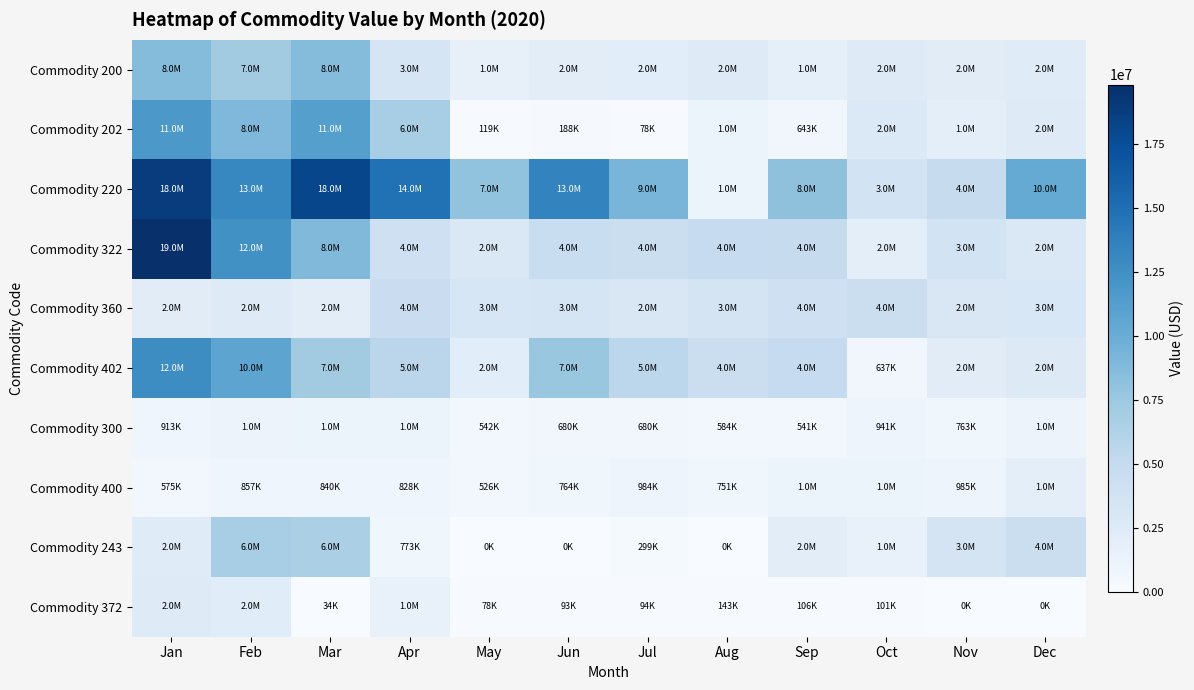

Reading left to right, list all the values displayed in this chart.

Commodity 200: Jan=8675391	Feb=7188810	Mar=8608043	Apr=3360407	May=1590552	Jun=2025328	Jul=2111173	Aug=2413194	Sep=1782164	Oct=2470823	Nov=2196761	Dec=2365936
Commodity 202: Jan=11805061	Feb=8921406	Mar=11209411	Apr=6831099	May=119532	Jun=188219	Jul=78498	Aug=1214898	Sep=643822	Oct=2760477	Nov=1917692	Dec=2428774
Commodity 220: Jan=18865239	Feb=13188753	Mar=18068836	Apr=14816210	May=7992302	Jun=13442970	Jul=9275405	Aug=1197237	Sep=8147334	Oct=3699621	Nov=4866238	Dec=10256410
Commodity 322: Jan=19831723	Feb=12437181	Mar=8844407	Apr=4076612	May=2886726	Jun=4622653	Jul=4415917	Aug=4920532	Sep=4864005	Oct=2003141	Nov=3699771	Dec=2849755
Commodity 360: Jan=2220766	Feb=2467506	Mar=2085533	Apr=4542002	May=3189022	Jun=3383603	Jul=2989197	Aug=3465691	Sep=4170602	Oct=4438829	Nov=2945437	Dec=3034682
Commodity 402: Jan=12764727	Feb=10733999	Mar=7198444	Apr=5608307	May=2144027	Jun=7676129	Jul=5576458	Aug=4472335	Sep=4907040	Oct=637522	Nov=2206659	Dec=2597709
Commodity 300: Jan=913643	Feb=1103033	Mar=1031293	Apr=1028664	May=542643	Jun=680941	Jul=680051	Aug=584591	Sep=541424	Oct=941101	Nov=763736	Dec=1146614
Commodity 400: Jan=575031	Feb=857515	Mar=840799	Apr=828225	May=526012	Jun=764299	Jul=984306	Aug=751461	Sep=1035745	Oct=1053040	Nov=985276	Dec=1905626
Commodity 243: Jan=2337066	Feb=6884651	Mar=6622817	Apr=773342	May=677	Jun=677	Jul=299865	Aug=677	Sep=2059673	Oct=1475996	Nov=3488049	Dec=4376981
Commodity 372: Jan=2428794	Feb=2247563	Mar=34323	Apr=1454785	May=78646	Jun=93187	Jul=94604	Aug=143630	Sep=106333	Oct=101630	Nov=0	Dec=0